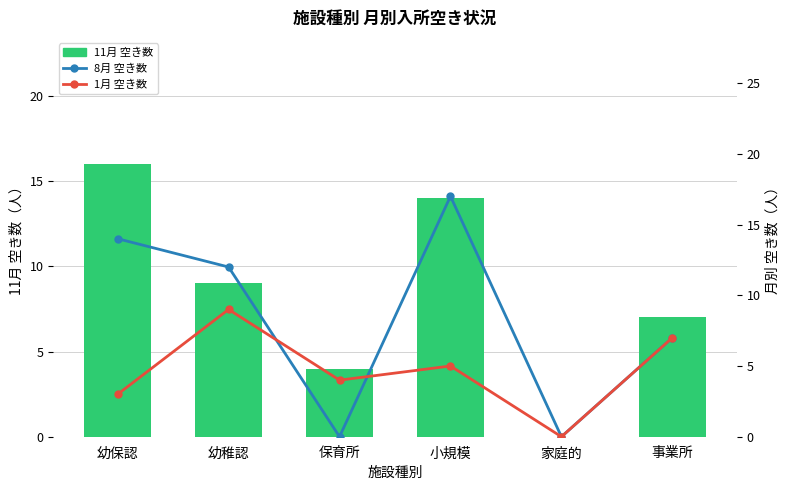

Rank the categories by 8月 空き数 value from highest to lowest.

小規模, 幼保認, 幼稚認, 事業所, 保育所, 家庭的